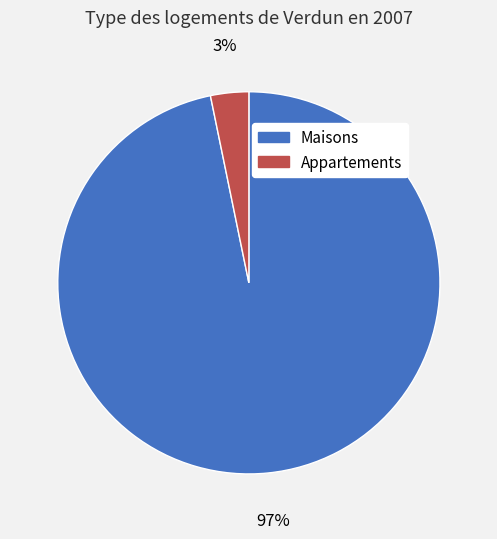

What percentage is the Appartements slice, to the nearest percent?

3%